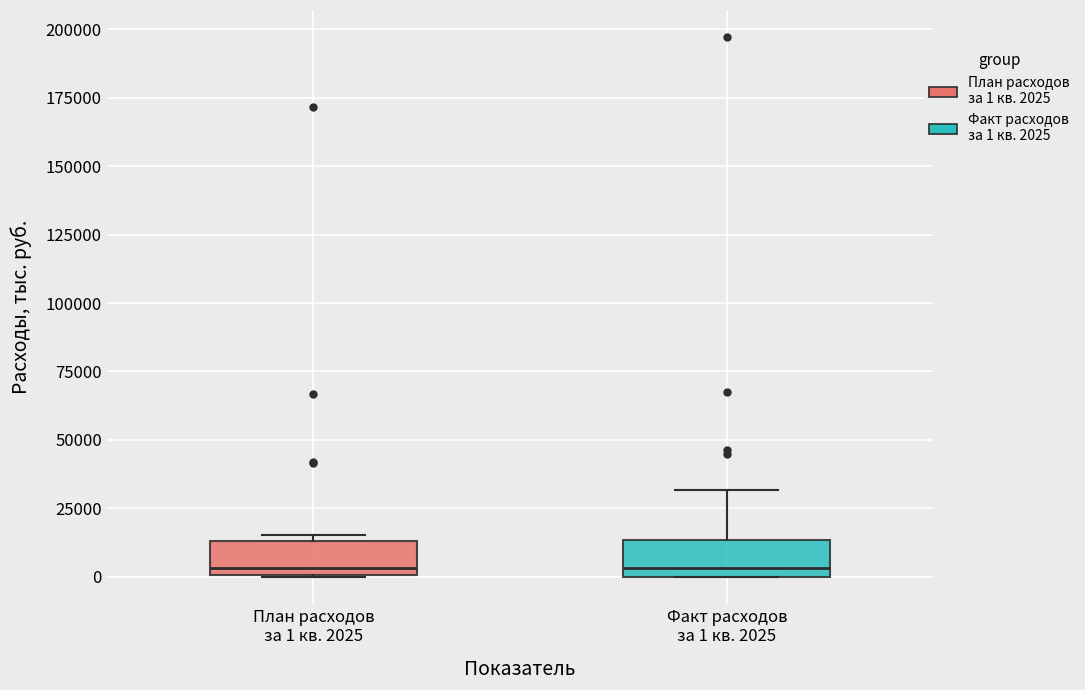

Where does the median line of the box for План расходов за 1 кв. 2025 sit on the y-axis? The values are not printed on the chart, so give them approximately, as read against the axis.

5000